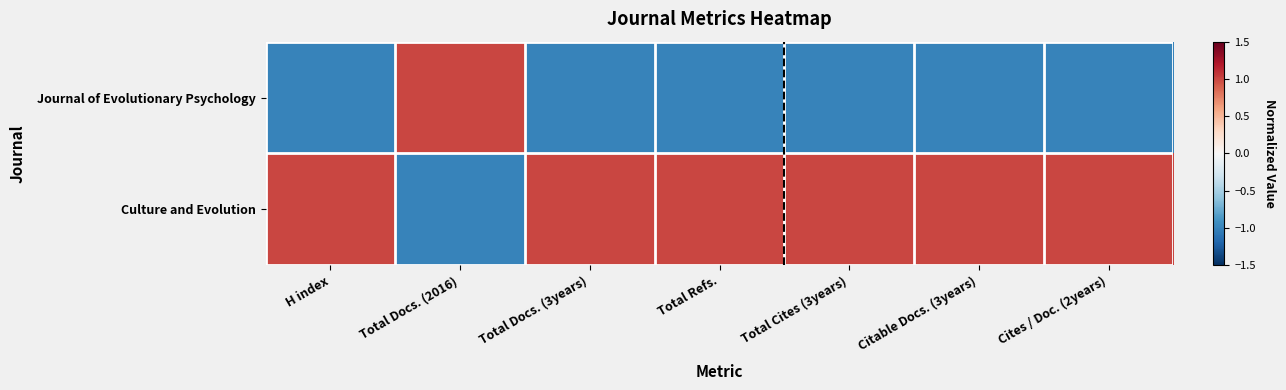

Which series has the largest range (max minus min)?

Journal of Evolutionary Psychology